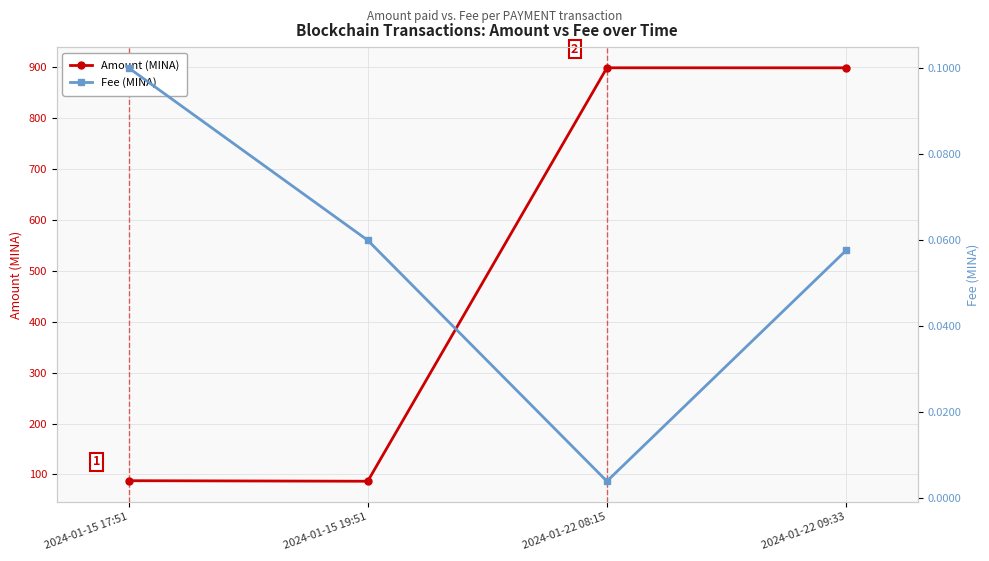

What is the label of the 3rd point from the right?

2024-01-15 19:51